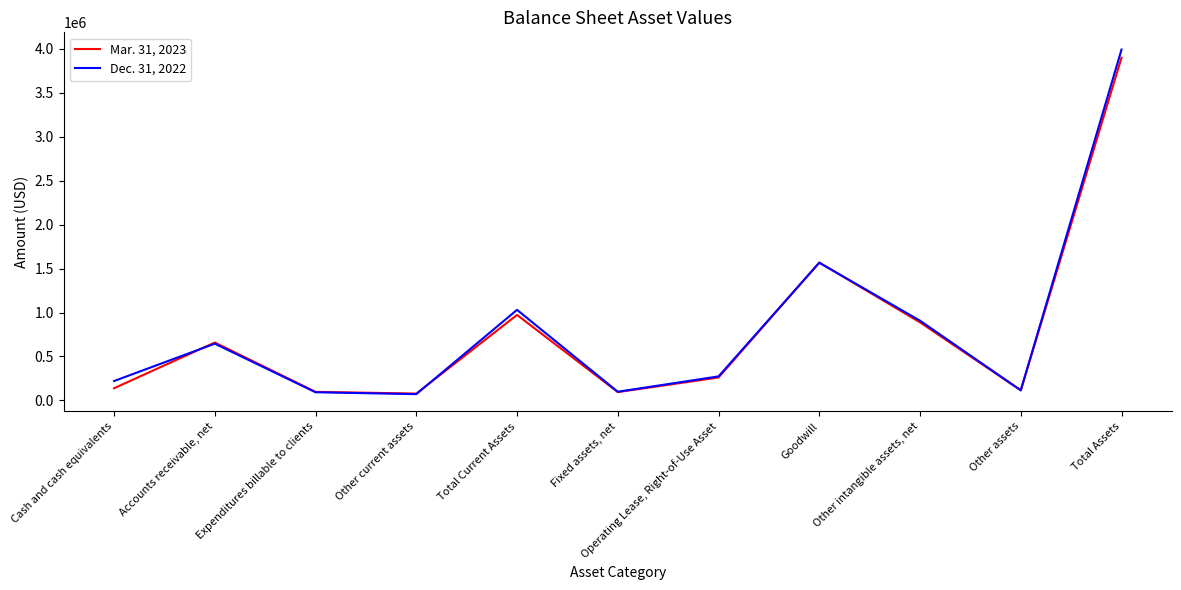

What is the difference between the maximum and minimum values in the Mar. 31, 2023 series?

3823003